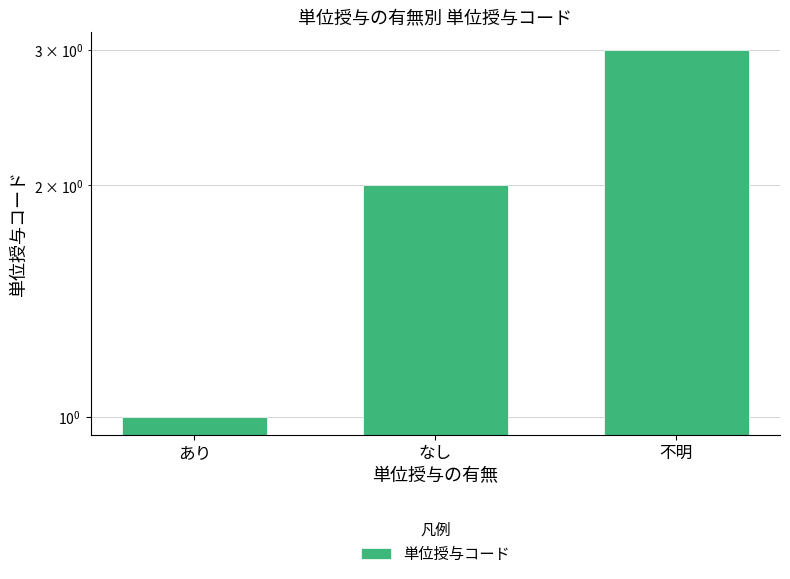

What is the sum of the values at 不明 and なし?

5